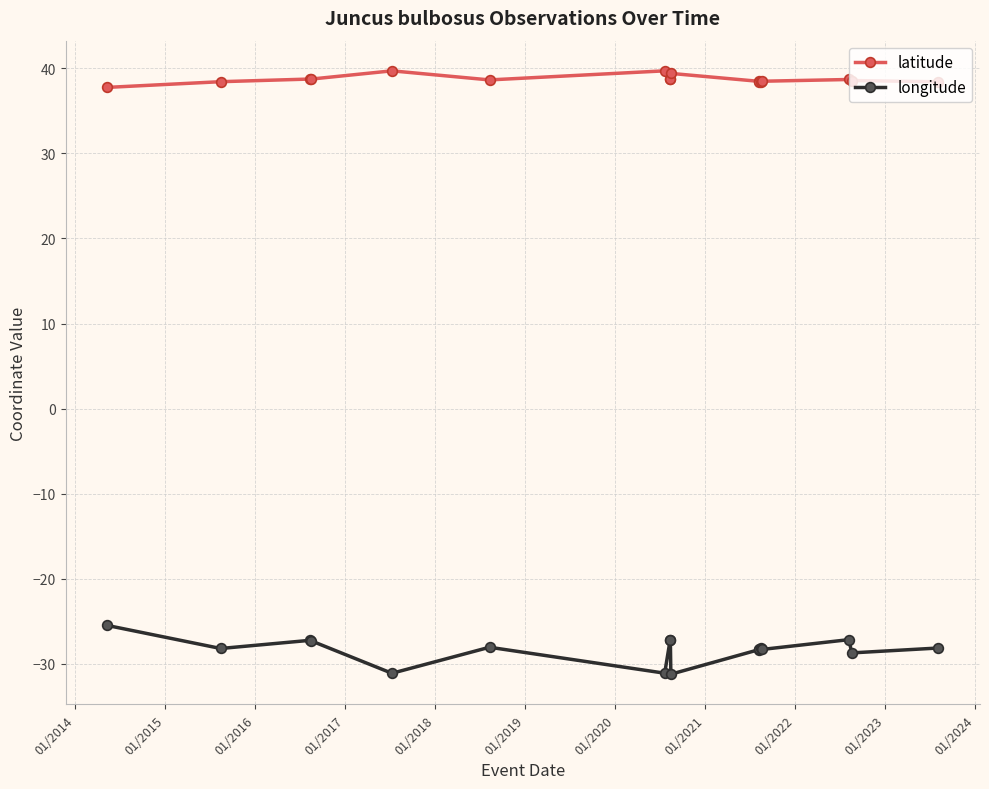

What is the average value of the longitude series?

-28.3